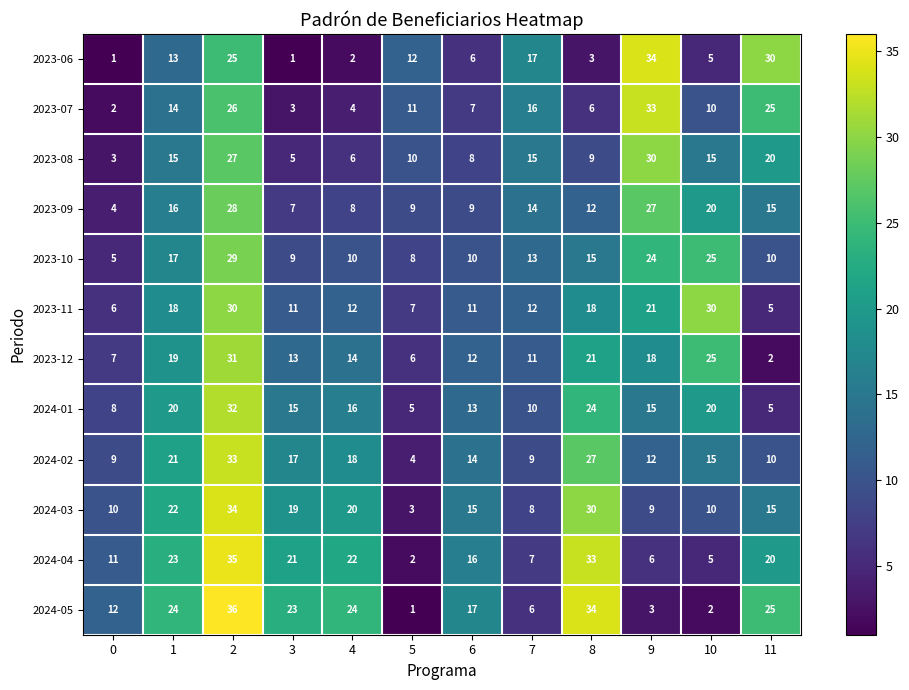

At which label is 2023-12 closest to 16?

4